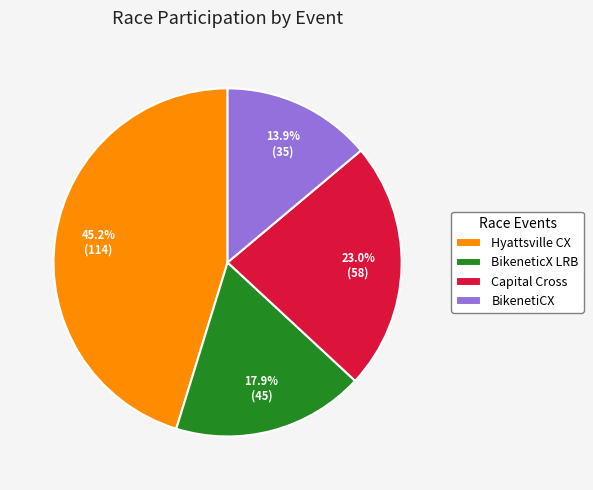

Rank the categories by value from lowest to highest.

BikenetiCX, BikeneticX LRB, Capital Cross, Hyattsville CX